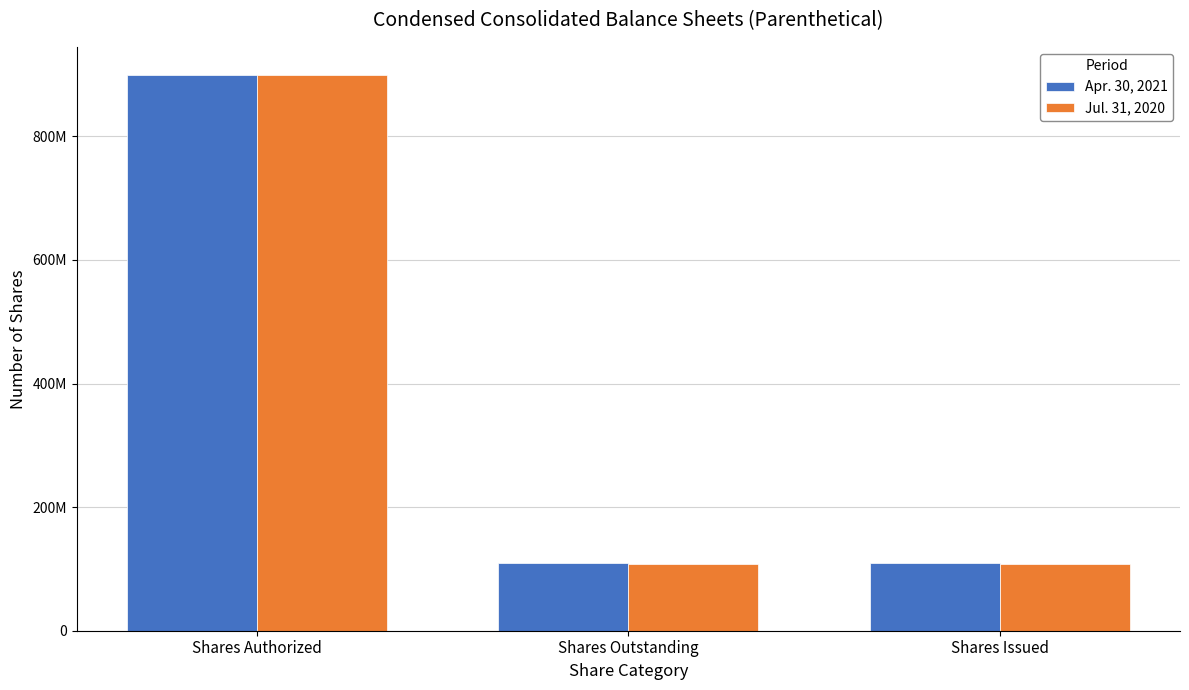

What are all the series names shown in the legend?

Apr. 30, 2021, Jul. 31, 2020